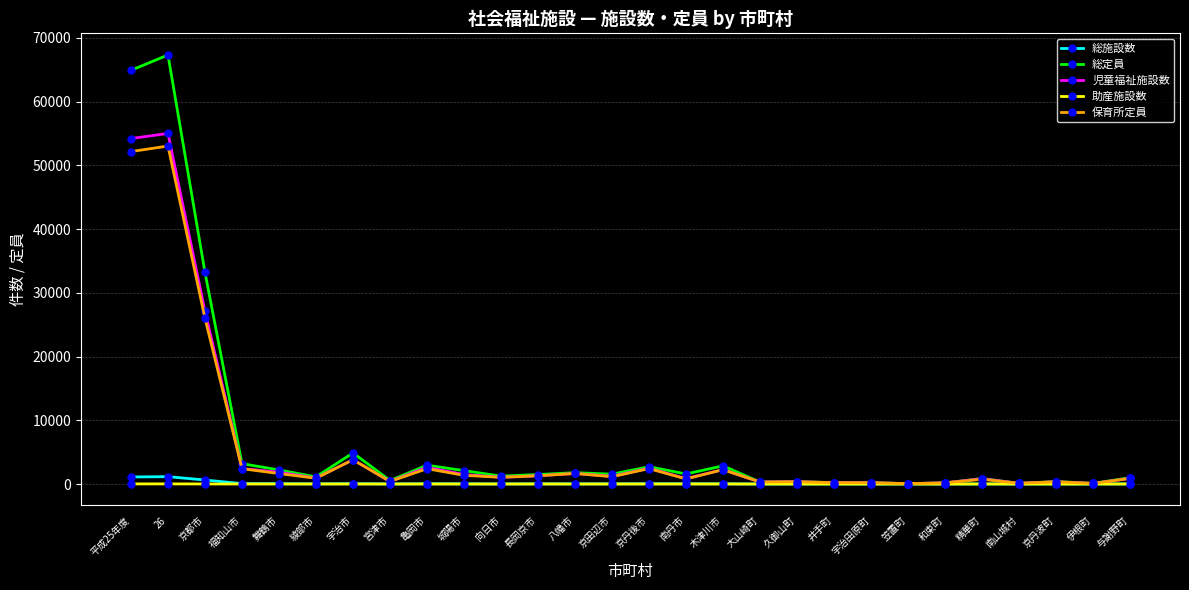

What is the label of the 28th point from the right?

平成25年度